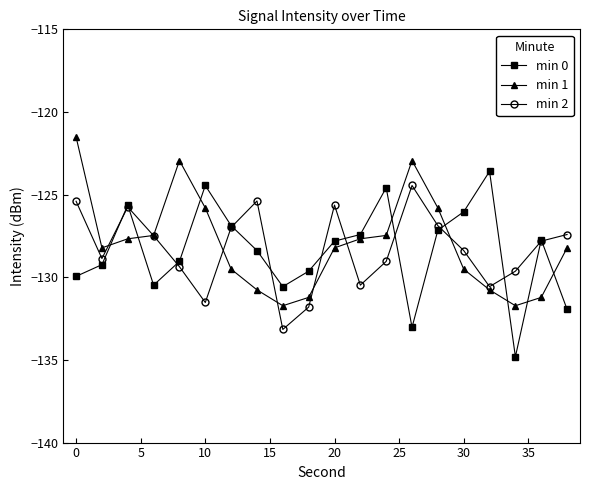

What is the lowest value of the min 1 series?

-131.7